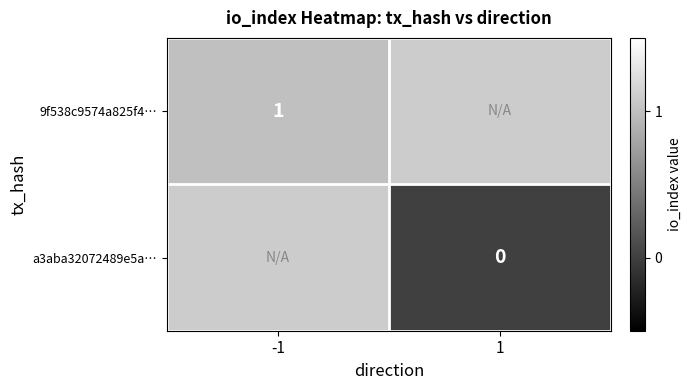

Is the value of a3aba32072489e5a… at 1 greater than the value of 9f538c9574a825f4… at -1?

No